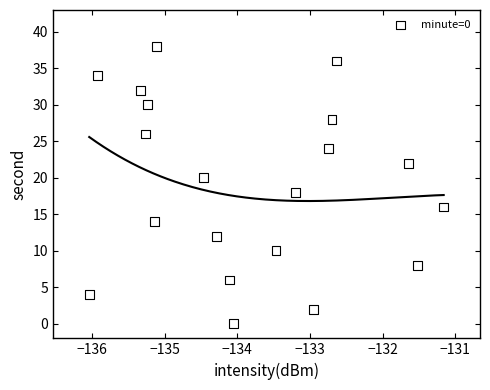

What is the range of Y values (max minus min)?

38